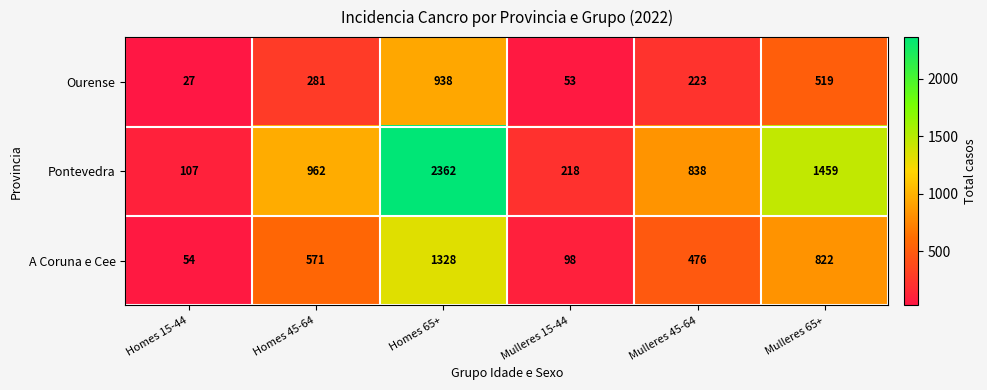

What is the difference between the Ourense values at Mulleres 15-44 and Mulleres 45-64?

170